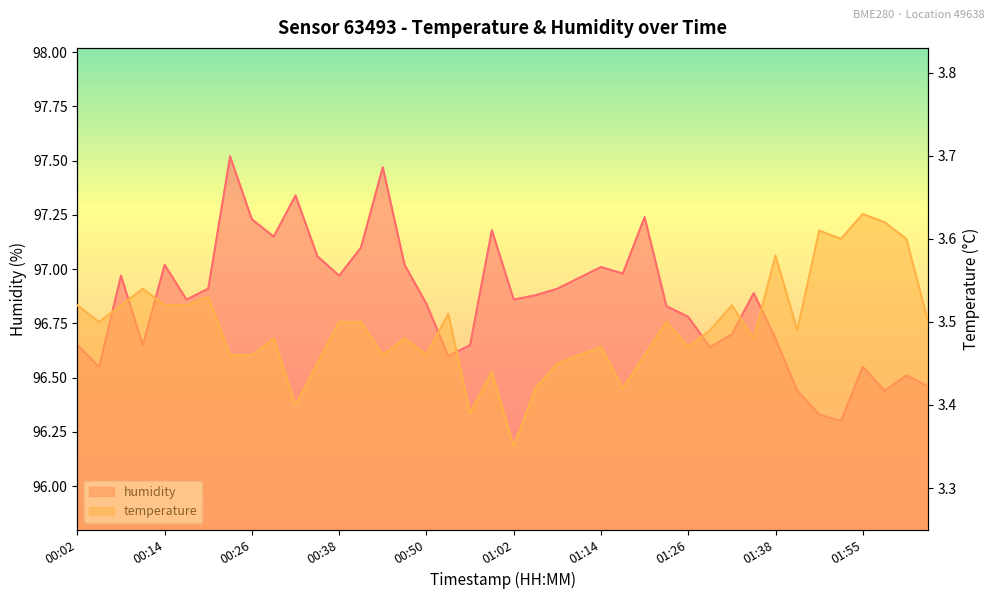

List the series in order of their overall mean, lowest first.

temperature, humidity